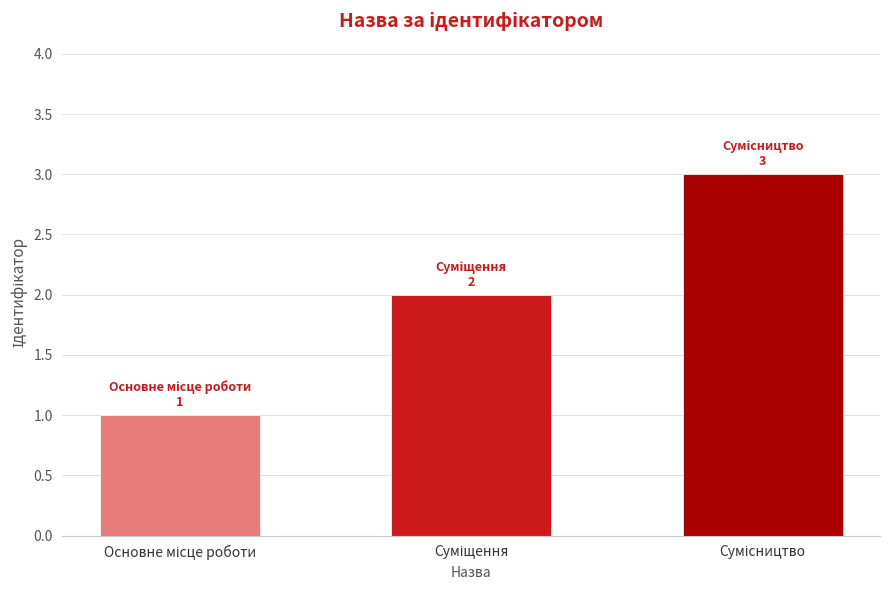

What is the sum of all values?

6